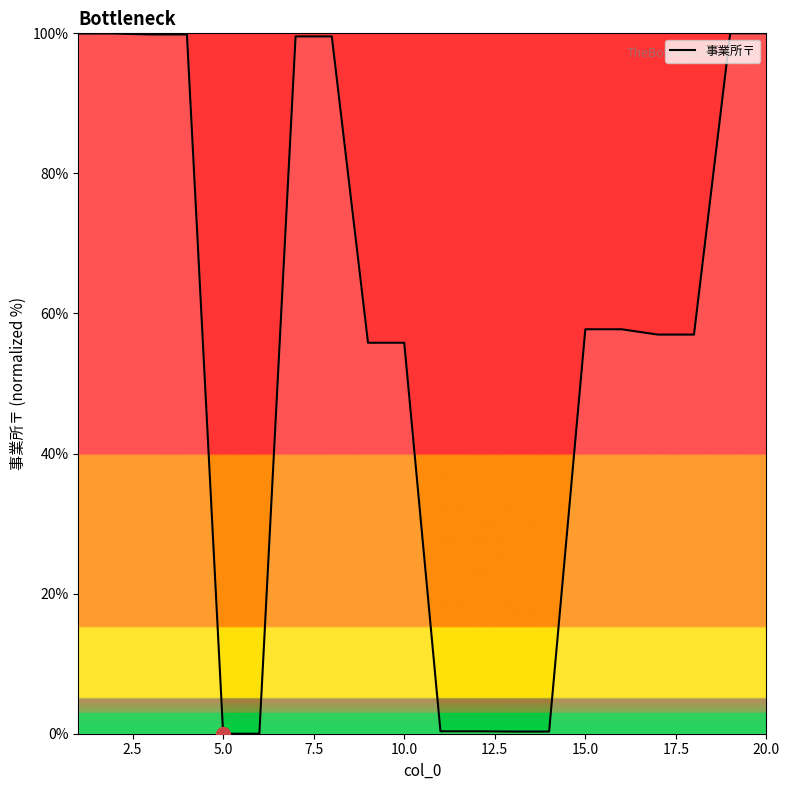

What is the difference between the maximum and minimum values?

100.0